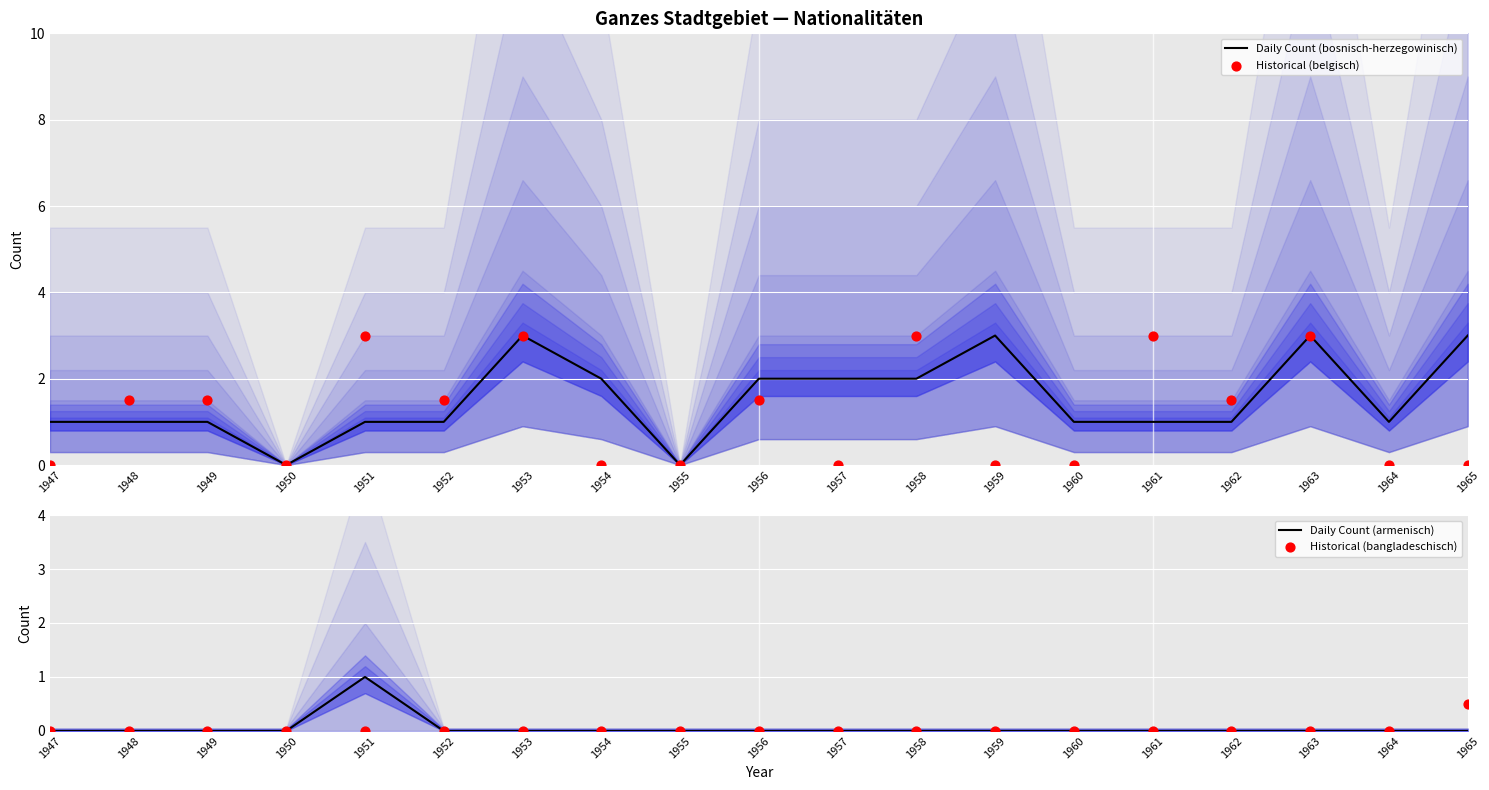

At which category is the sum across all series the highest?

1953